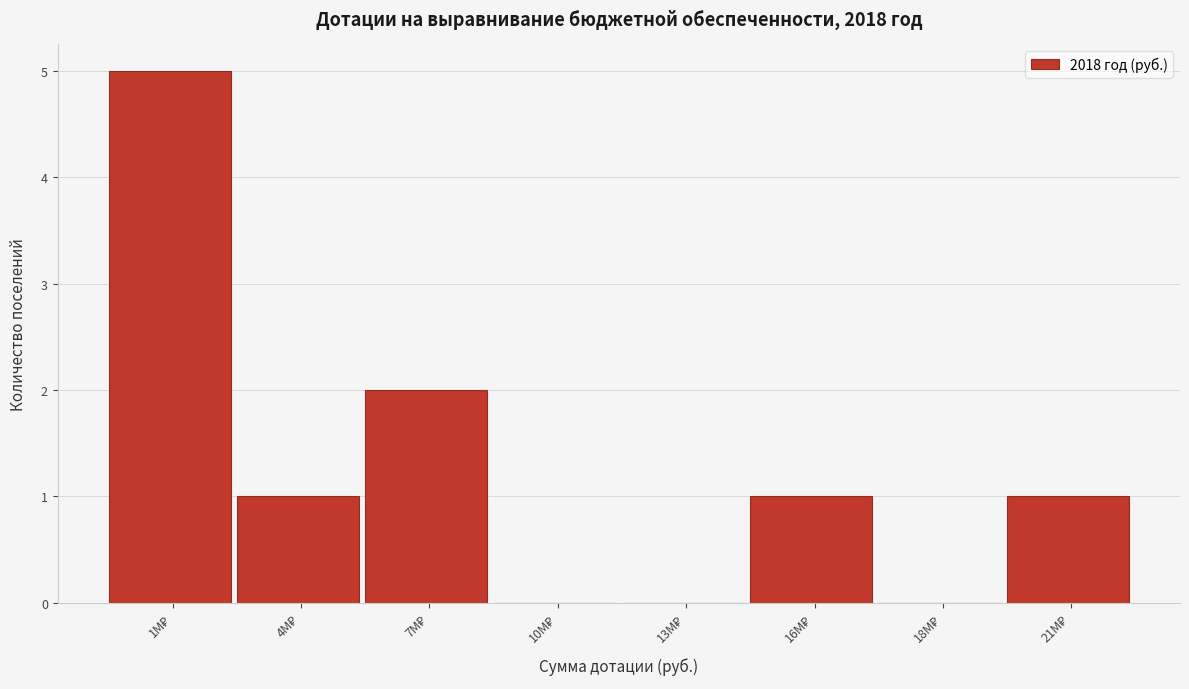

What is the greatest value displayed?

5